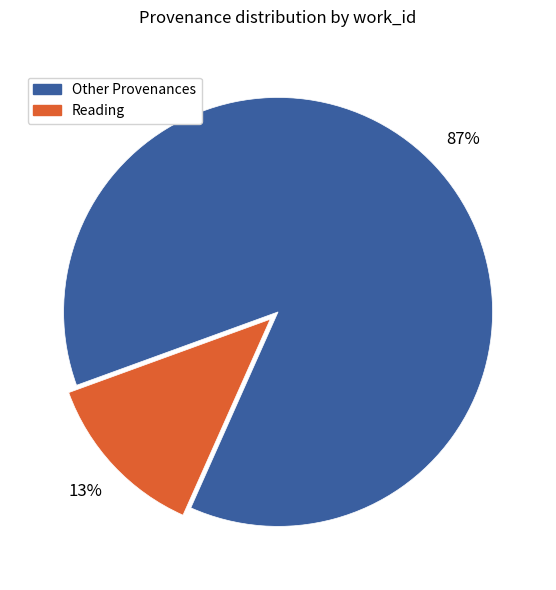

Is there any slice that represents more than half of the pie?

Yes